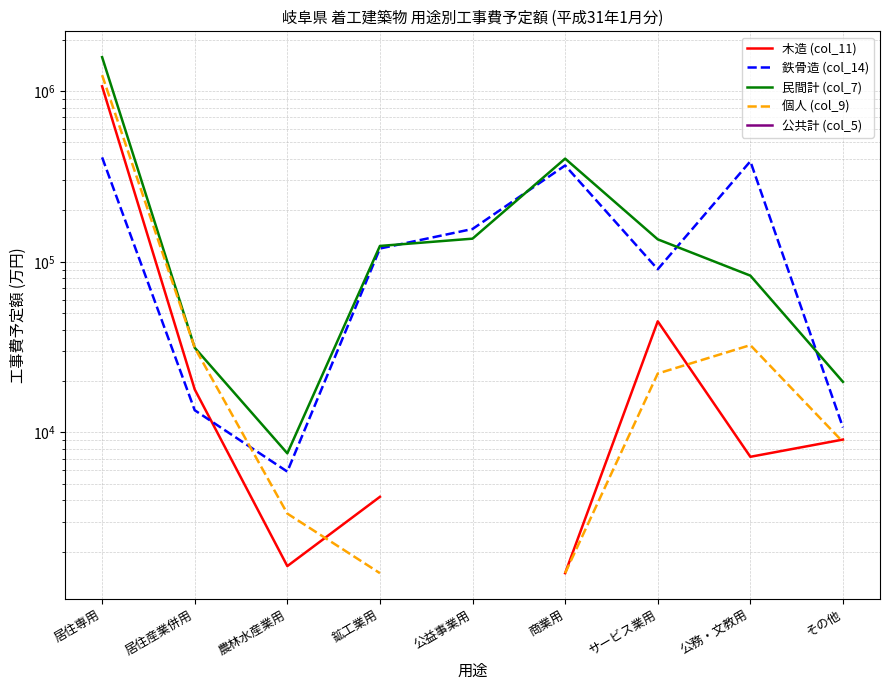

What is the label of the 9th point from the right?

居住専用